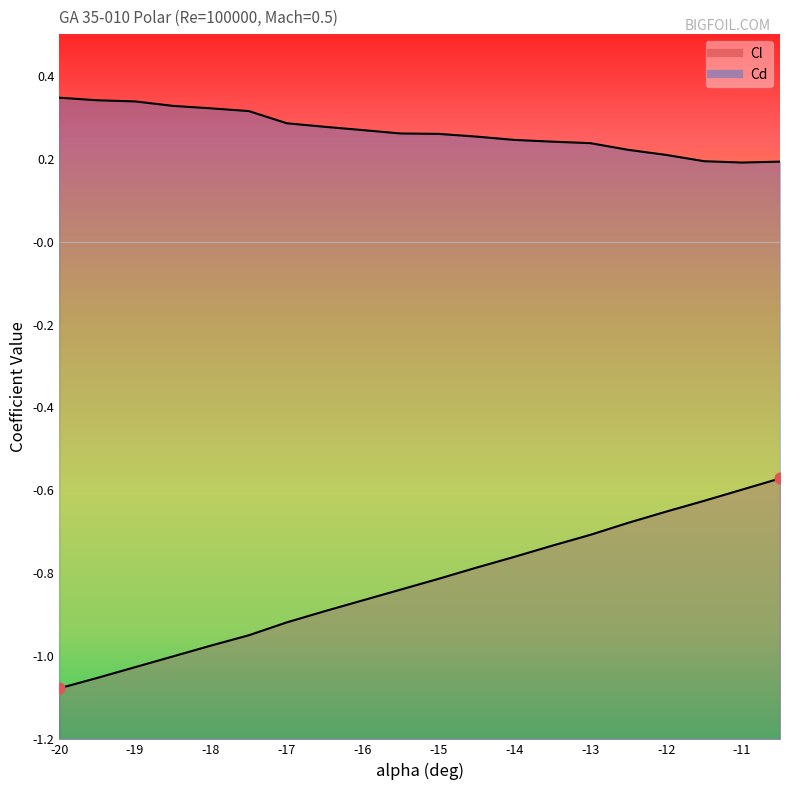

Which series contains the lowest Y value?

Cl